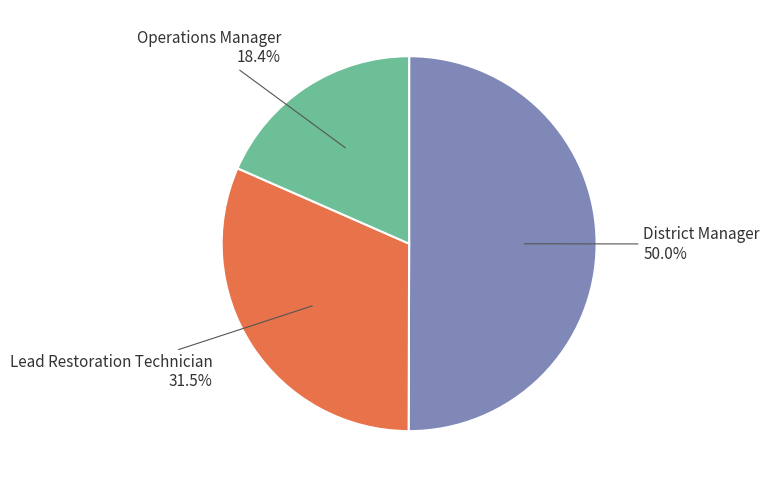

Do Lead Restoration Technician and District Manager together represent more than half of the pie?

Yes